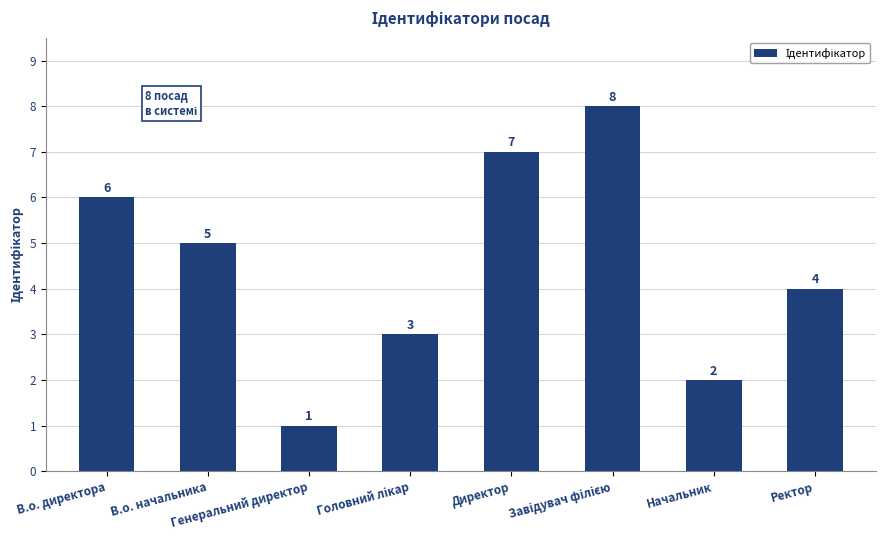

Is it true that the value at Генеральний директор is 2?

False